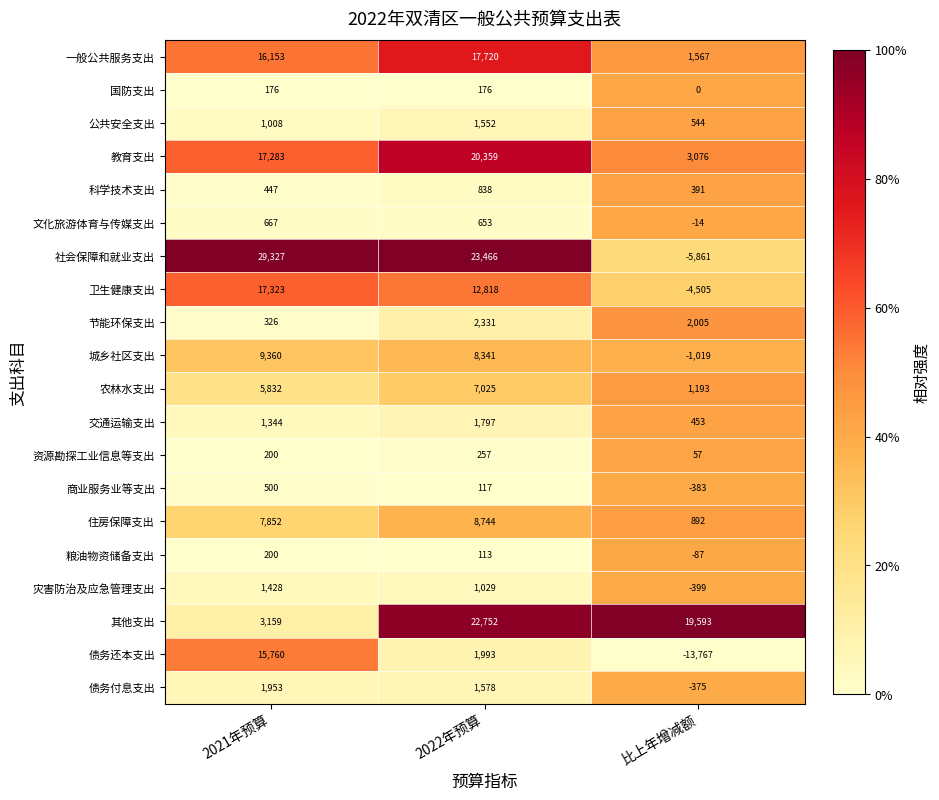

Between 2022年预算 and 比上年增减额, which series saw the biggest shift?

社会保障和就业支出